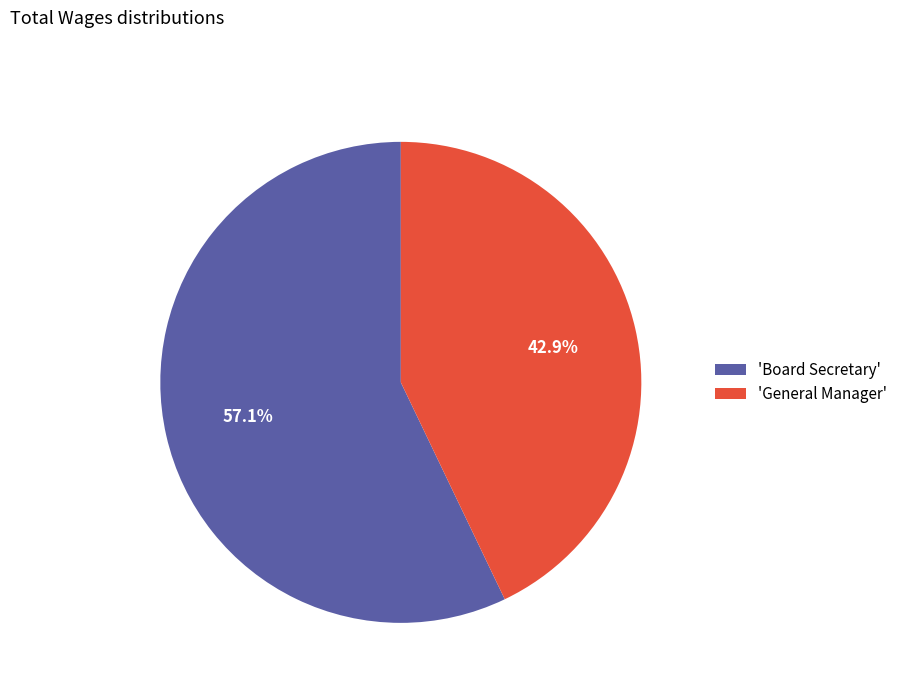

Is there any slice that represents more than half of the pie?

Yes